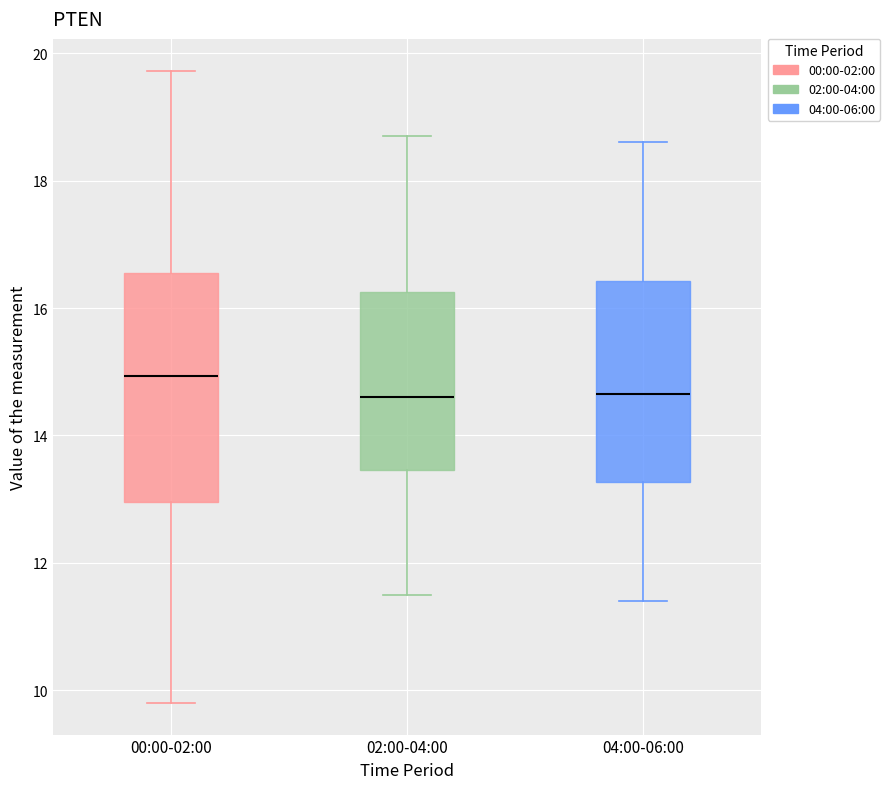

Which box's median line is the highest?

00:00-02:00